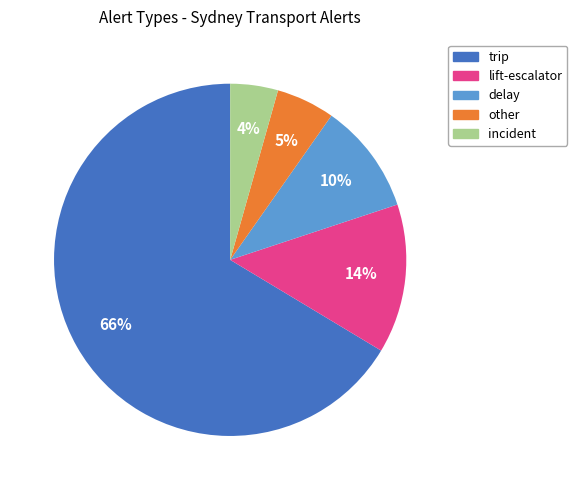

To the nearest percent, what is the average slice percentage?

20%